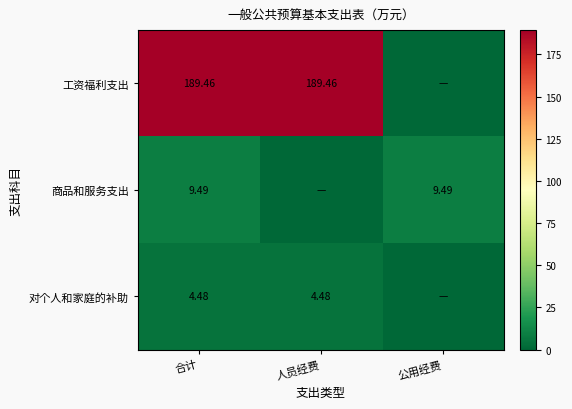

What is the difference between the highest and lowest values at 人员经费?

189.5